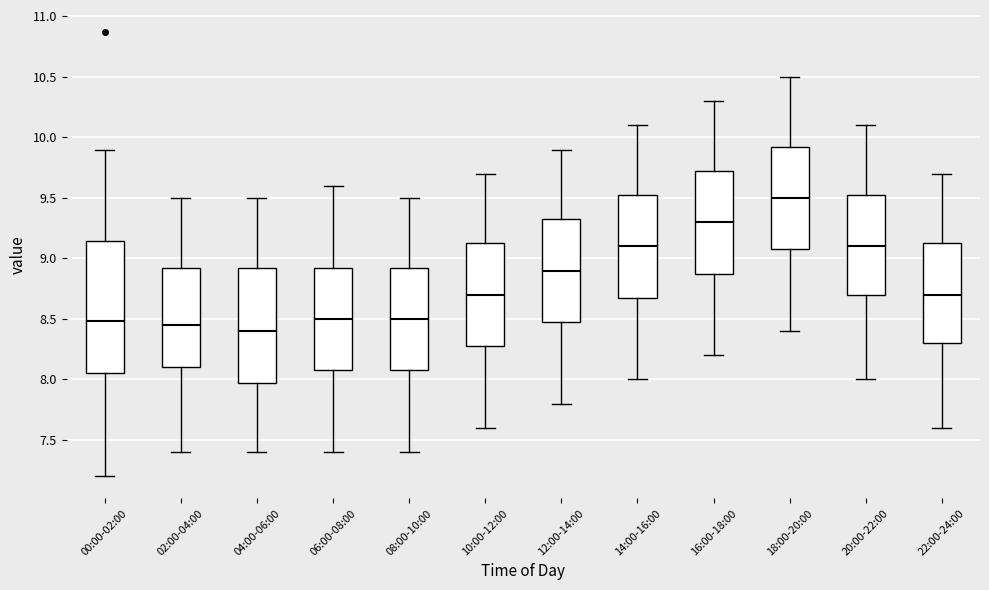

Comparing the boxes themselves (not the whiskers), which one is the tallest?

00:00-02:00